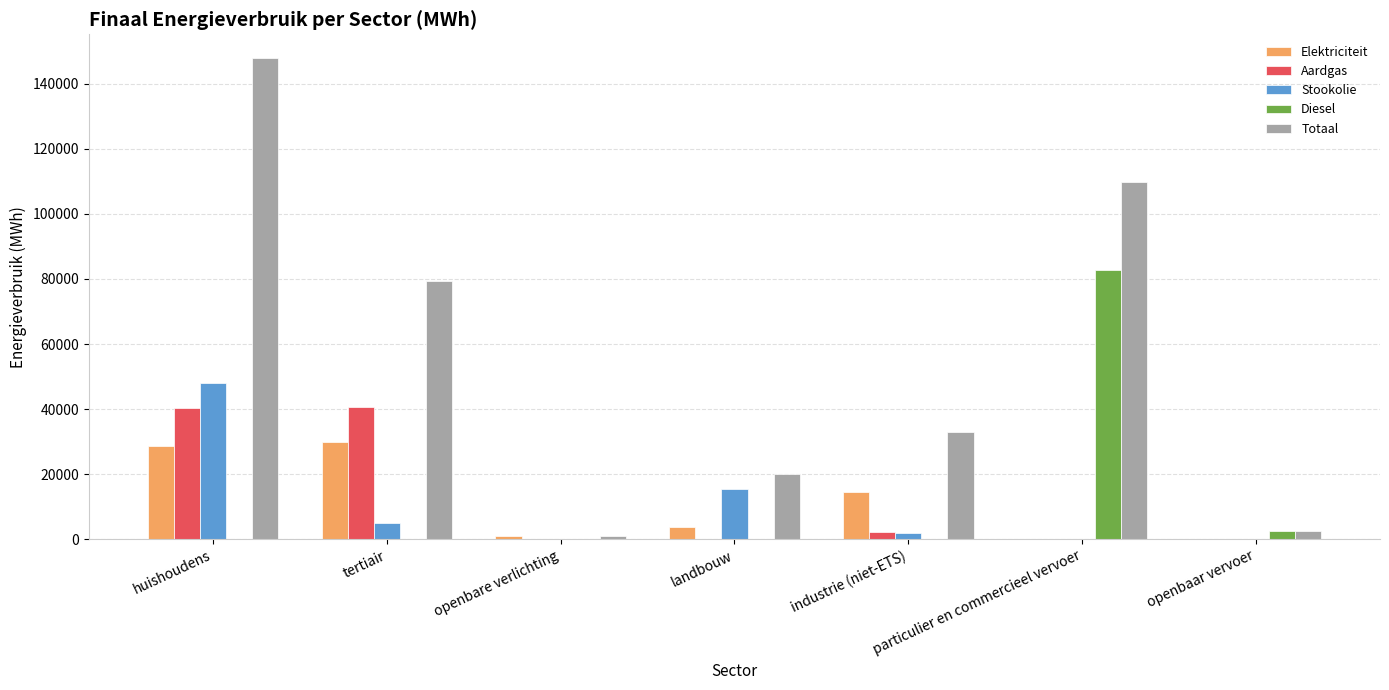

At which label is Totaal closest to 74451?

tertiair